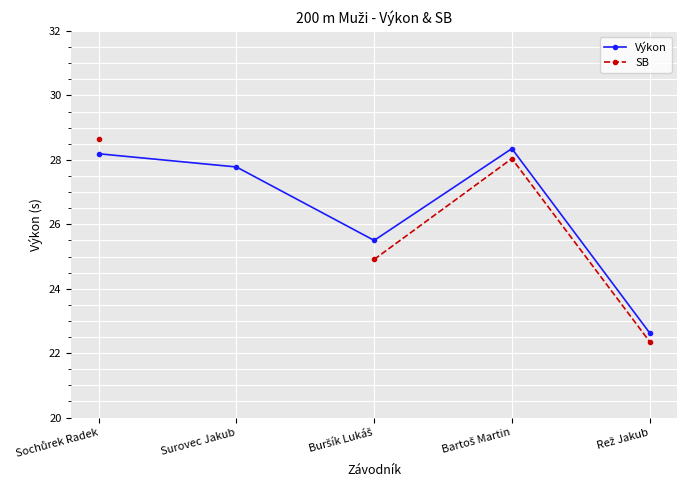

Where is the first local maximum for SB?

Bartoš Martin